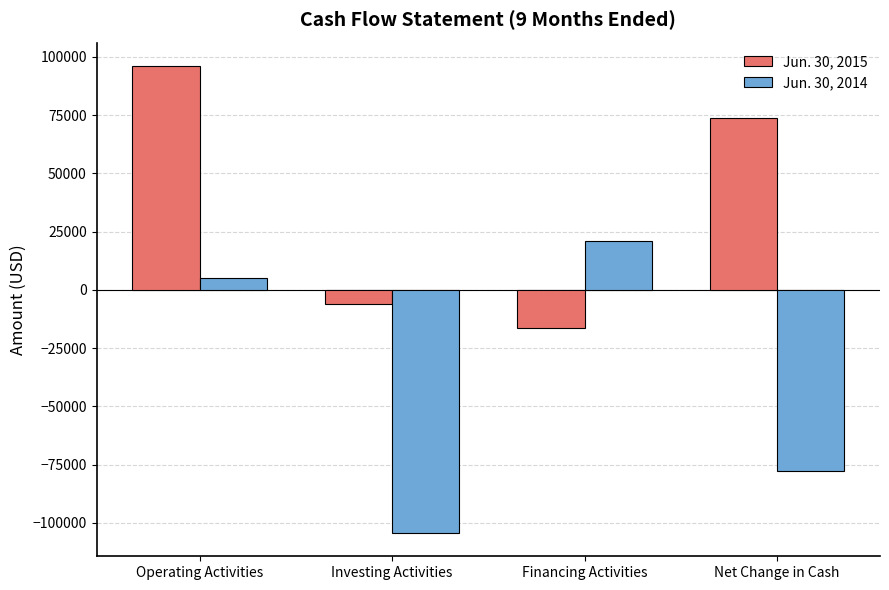

What is the lowest value of the Jun. 30, 2015 series?

-16438